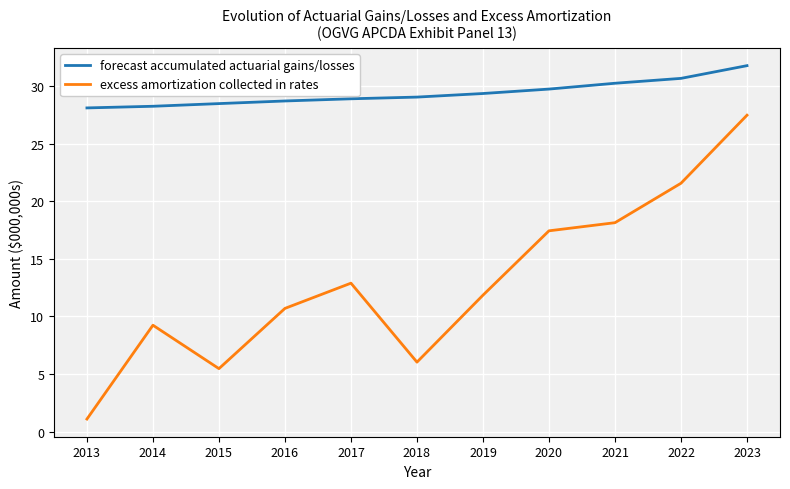

Is this an area chart (filled region under the line)?

No